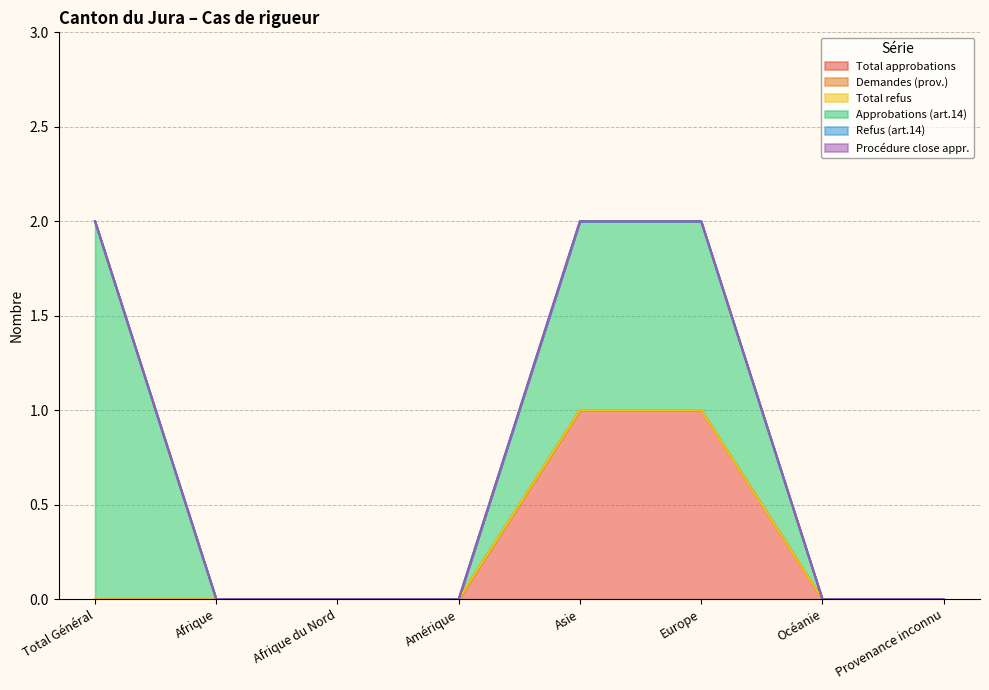

Is the value of Refus (art.14) at Afrique du Nord greater than the value of Procédure close appr. at Afrique?

No